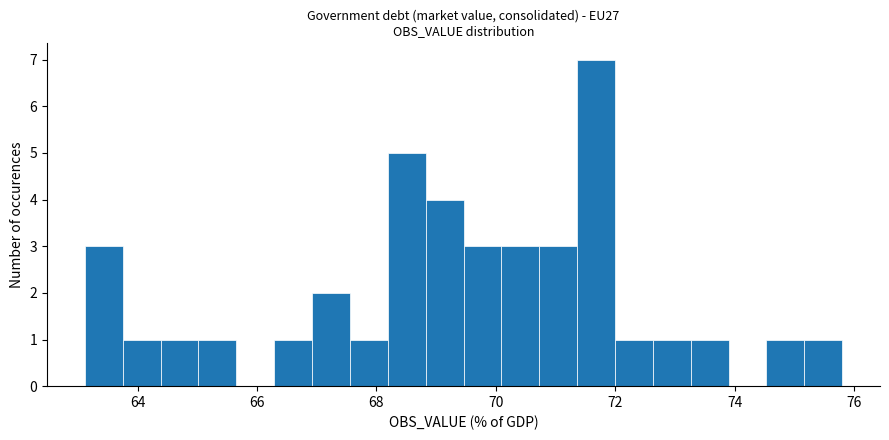

Read against the x-axis, roughly where is the centre of the tallest bar?

71.6